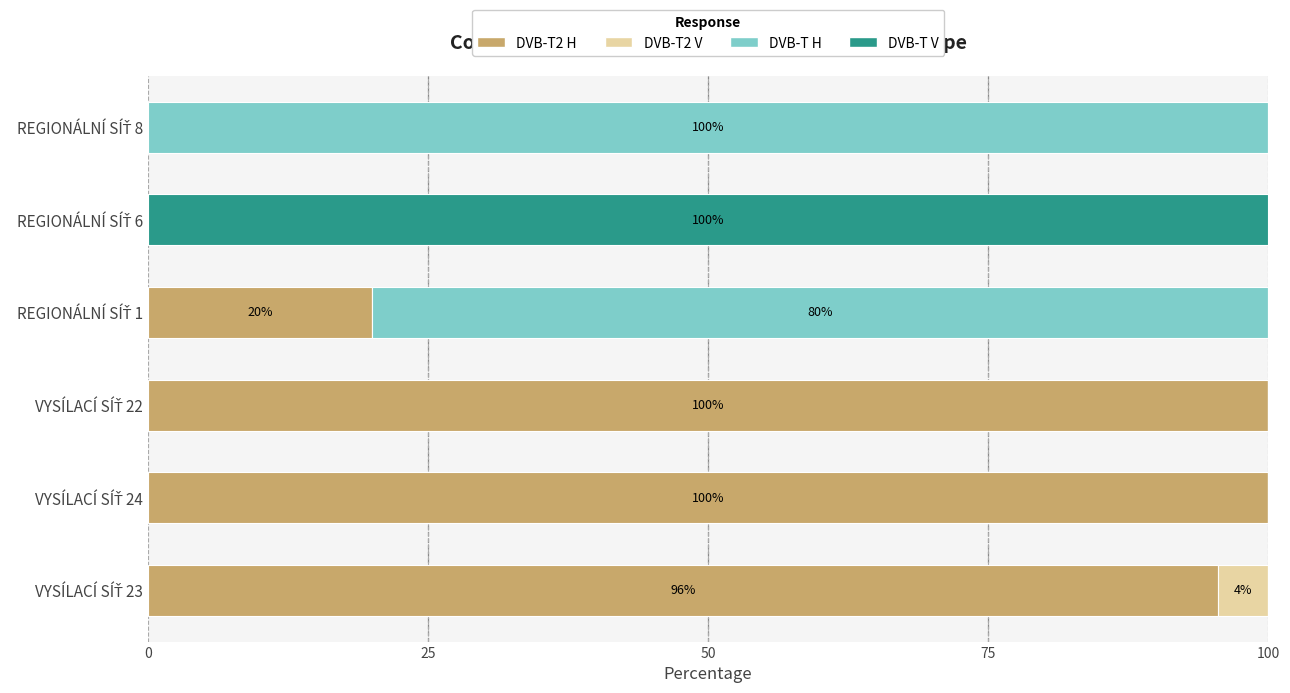

Count the number of categories in the chart.

6